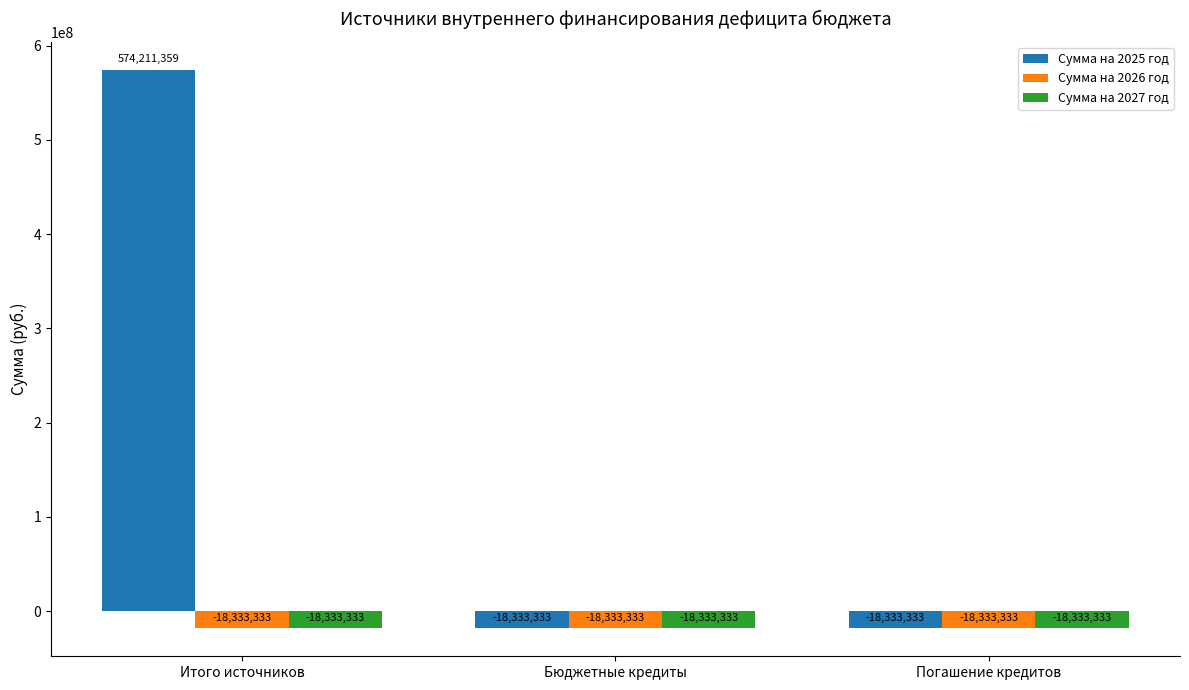

The value of Сумма на 2025 год at Бюджетные кредиты is -18333333.3. True or false?

True